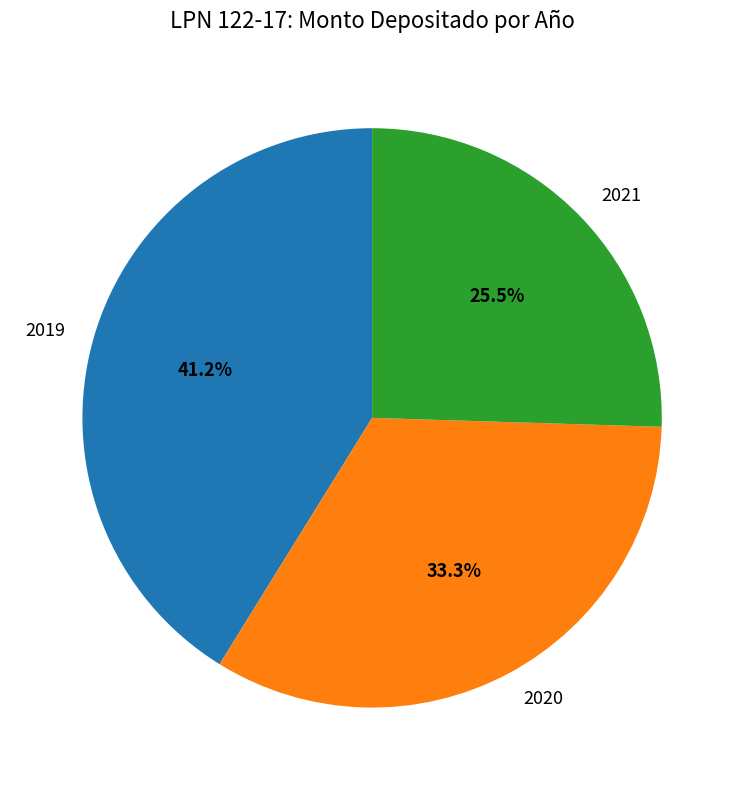

How many segments does this pie chart have?

3